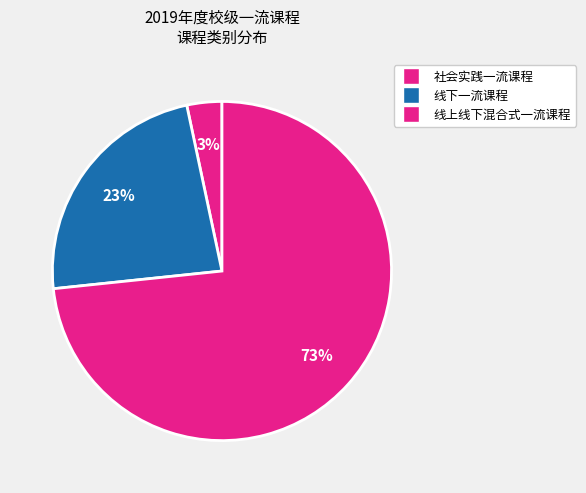

What is the majority slice?

线上线下混合式一流课程(校级培育)